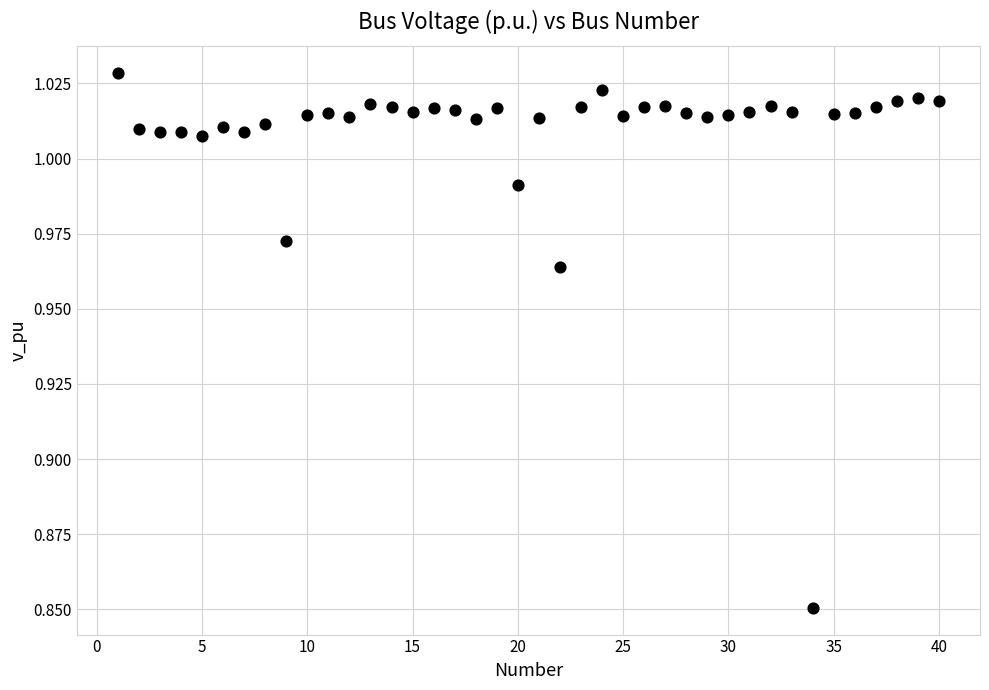

What is the range of X values (max minus min)?

39.0